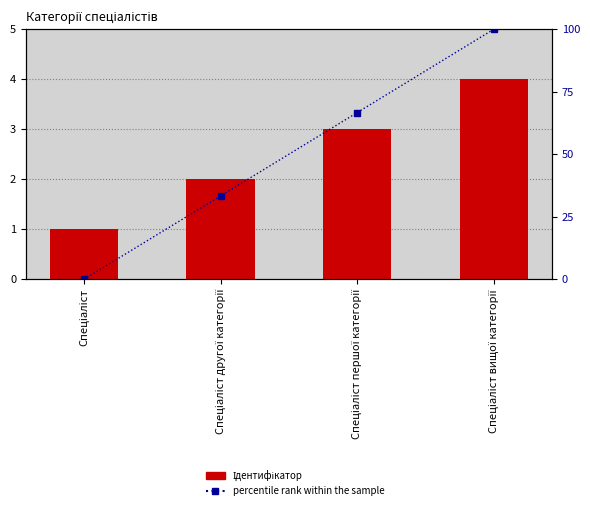

Where does the percentile rank within the sample series first go above 66?

Спеціаліст першої категорії